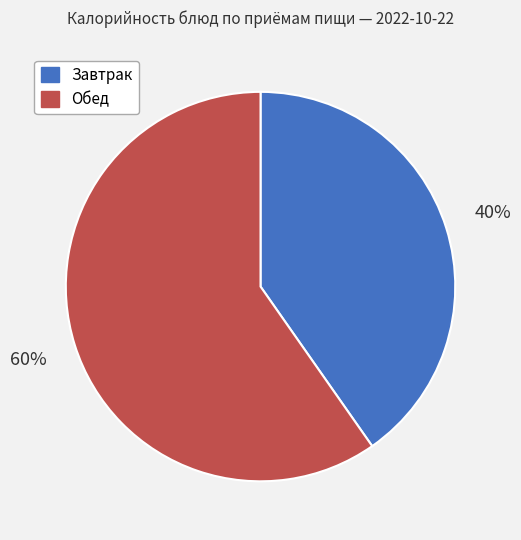

To the nearest percent, what is the average slice percentage?

50%